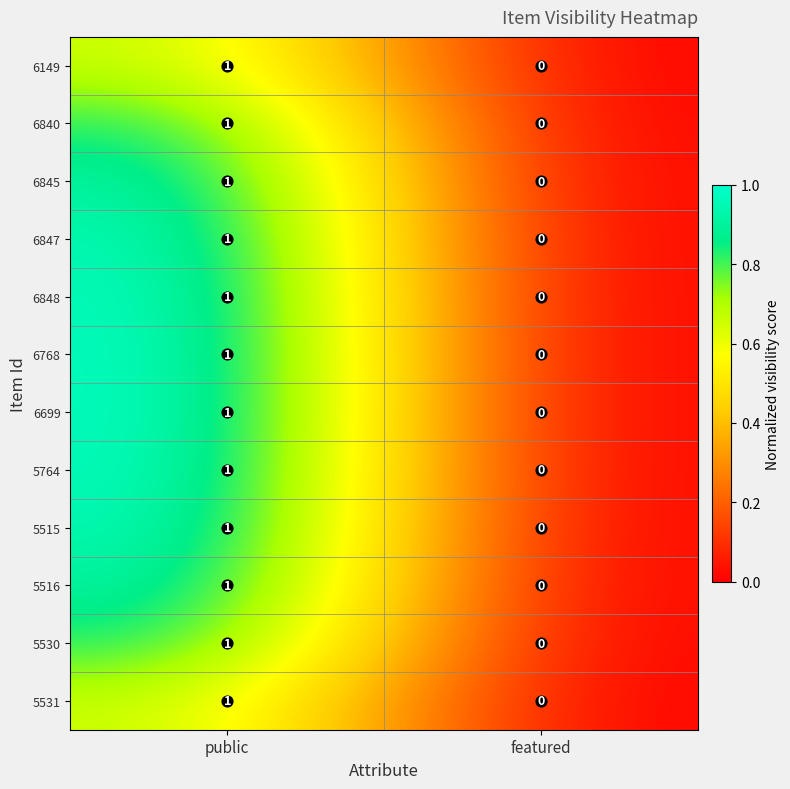

At which label does 5515 reach its minimum?

featured